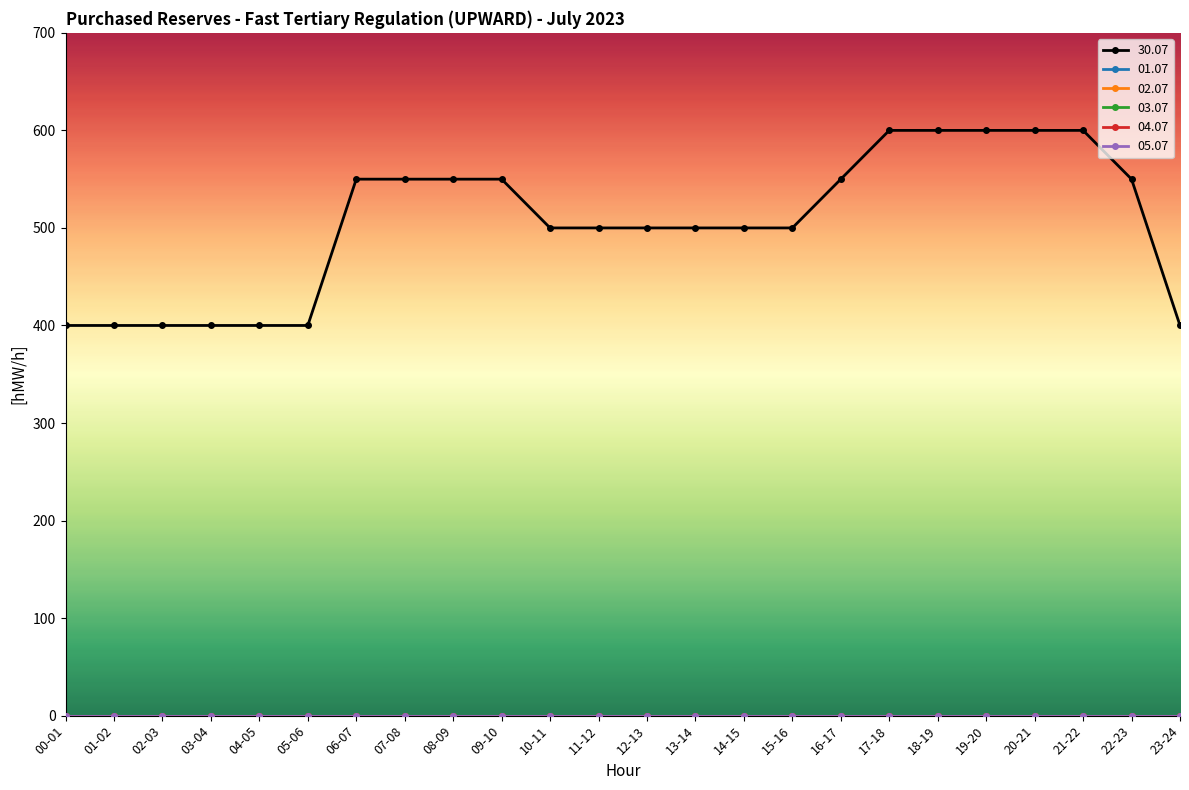

The 30.07 series shows 550 at 09-10. True or false?

True